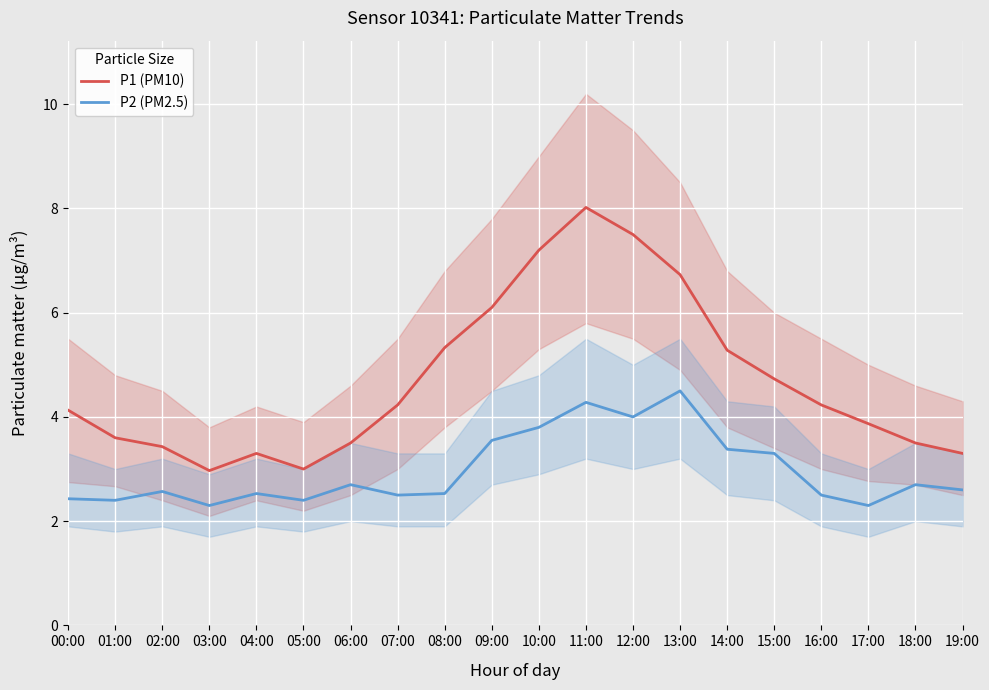

What is the total value across all series at 01:00?

6.0